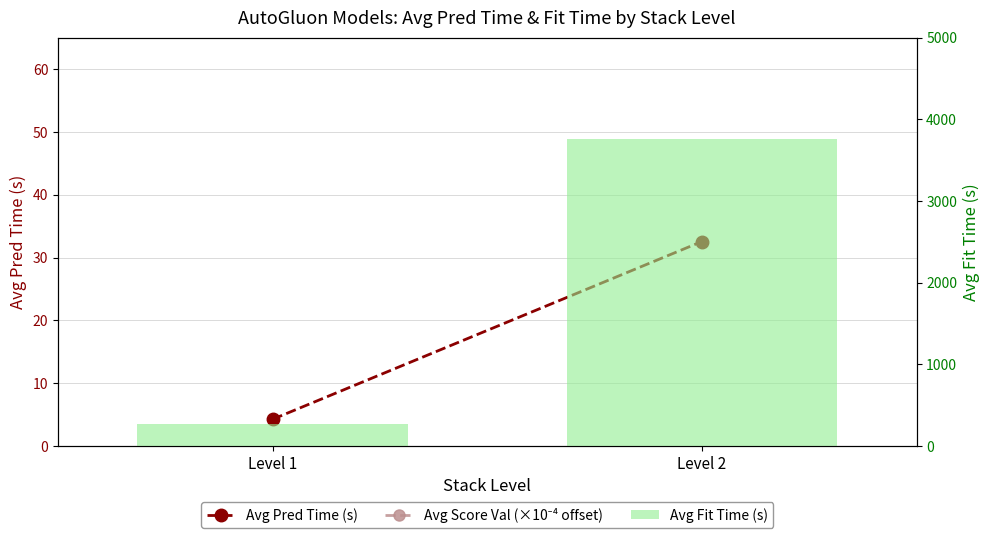

Is it true that Avg Score Val (×10⁻⁴ offset) equals 13651.4 at Level 1?

False